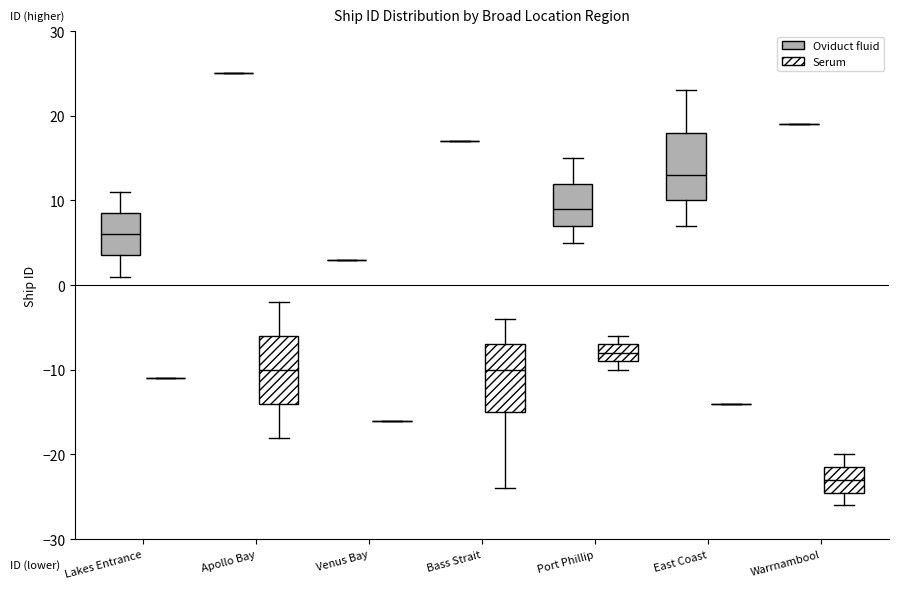

Reading left to right, transcribe this box plot: for each box, give where its median line is, the range the box spans, and where its two whiskers end, as read against the y-axis. The values are not printed on the chart, so give them approximately, as read against the axis.

Lakes Entrance (Oviduct fluid): median 6, box 4 to 9, whiskers 1 to 11
Lakes Entrance (Serum): box collapsed to a line at -11, whiskers -11 to -11
Apollo Bay (Oviduct fluid): box collapsed to a line at 25, whiskers 25 to 25
Apollo Bay (Serum): median -10, box -14 to -6, whiskers -18 to -2
Venus Bay (Oviduct fluid): box collapsed to a line at 3, whiskers 3 to 3
Venus Bay (Serum): box collapsed to a line at -16, whiskers -16 to -16
Bass Strait (Oviduct fluid): box collapsed to a line at 17, whiskers 17 to 17
Bass Strait (Serum): median -10, box -15 to -7, whiskers -24 to -4
Port Phillip (Oviduct fluid): median 9, box 7 to 12, whiskers 5 to 15
Port Phillip (Serum): median -8, box -9 to -7, whiskers -10 to -6
East Coast (Oviduct fluid): median 13, box 10 to 18, whiskers 7 to 23
East Coast (Serum): box collapsed to a line at -14, whiskers -14 to -14
Warrnambool (Oviduct fluid): box collapsed to a line at 19, whiskers 19 to 19
Warrnambool (Serum): median -23, box -24 to -21, whiskers -26 to -20